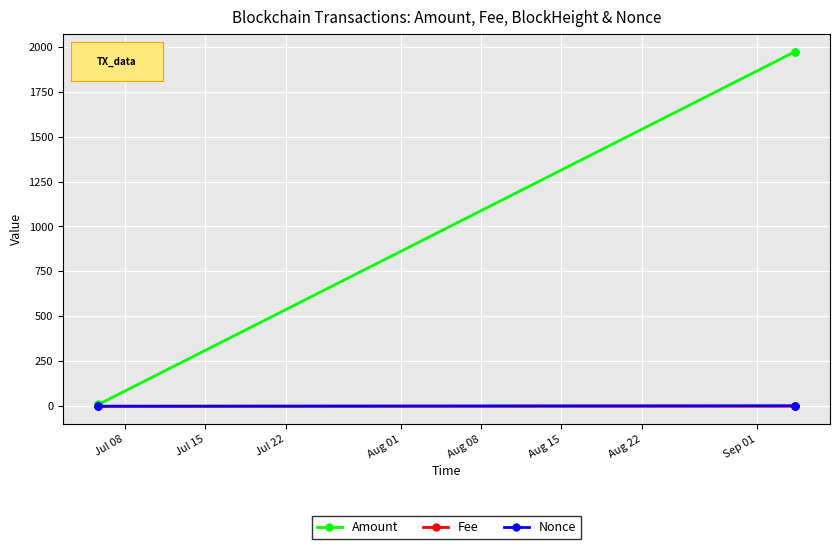

Which series has the largest total across all categories?

Amount